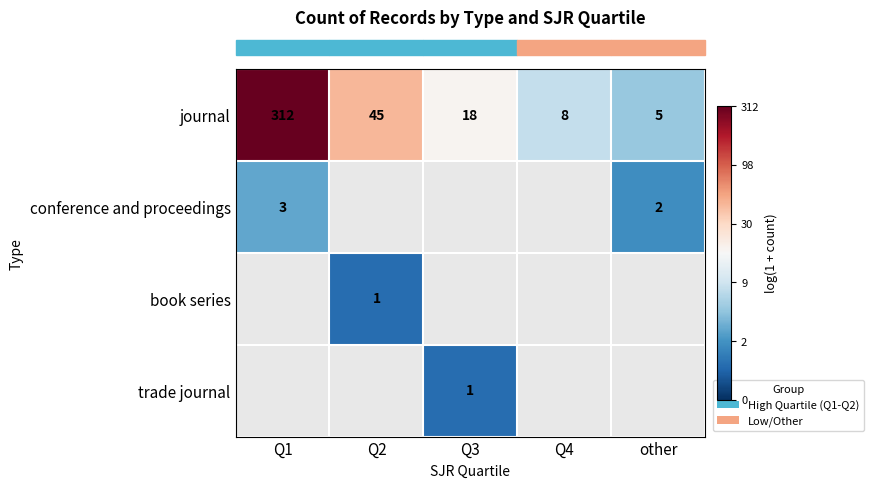

Between Q4 and Q3, which is larger?

Q3